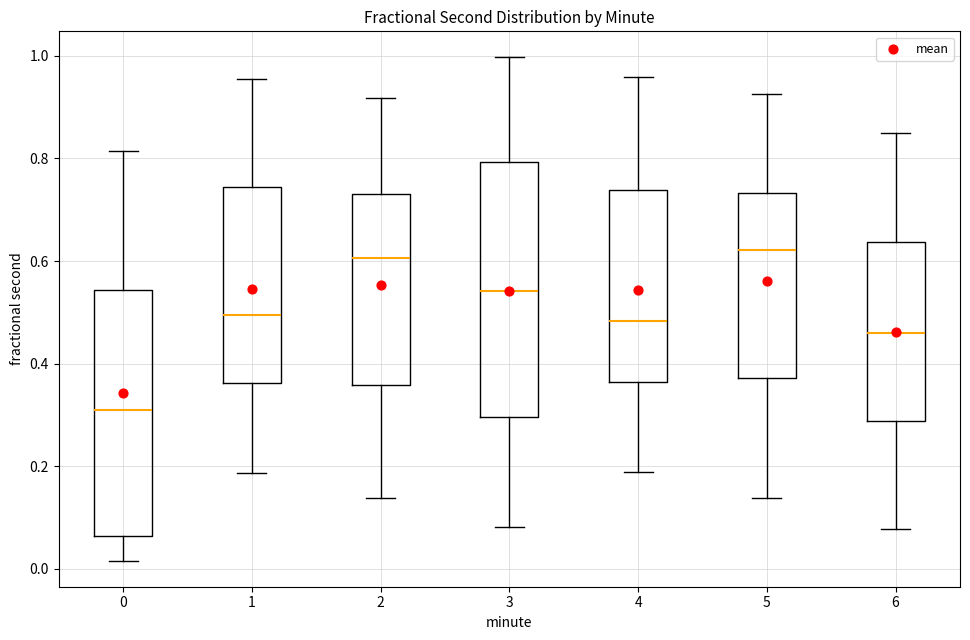

Which box's median line is the lowest?

0